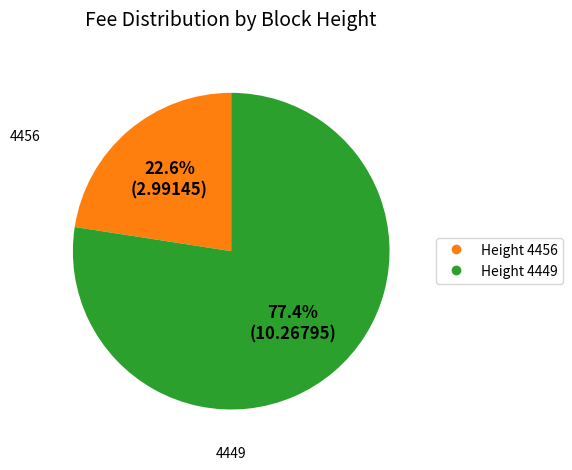

How many slices are in this pie chart?

2